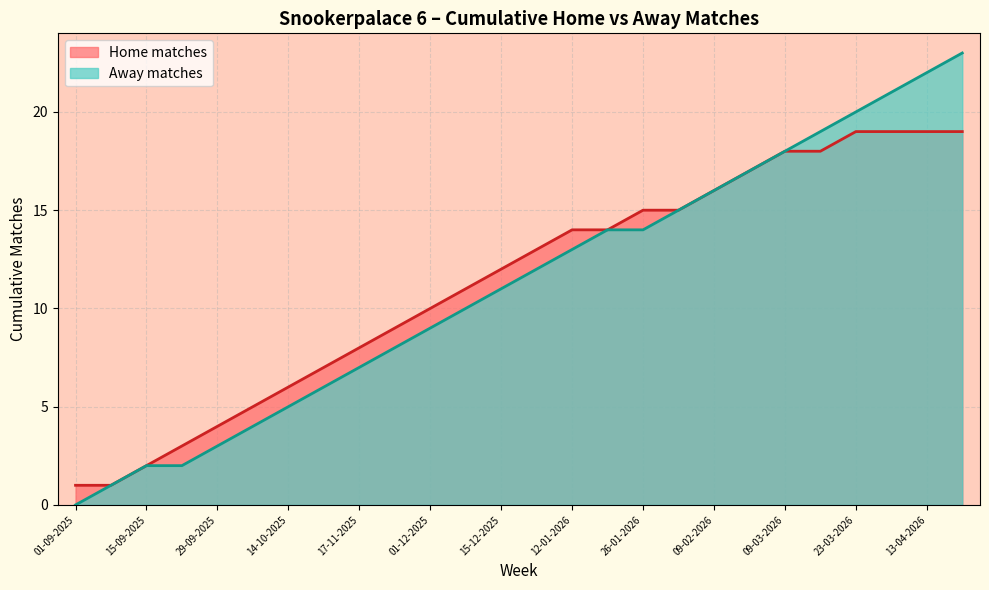

What is the difference between the highest and lowest values at 26-01-2026?

1